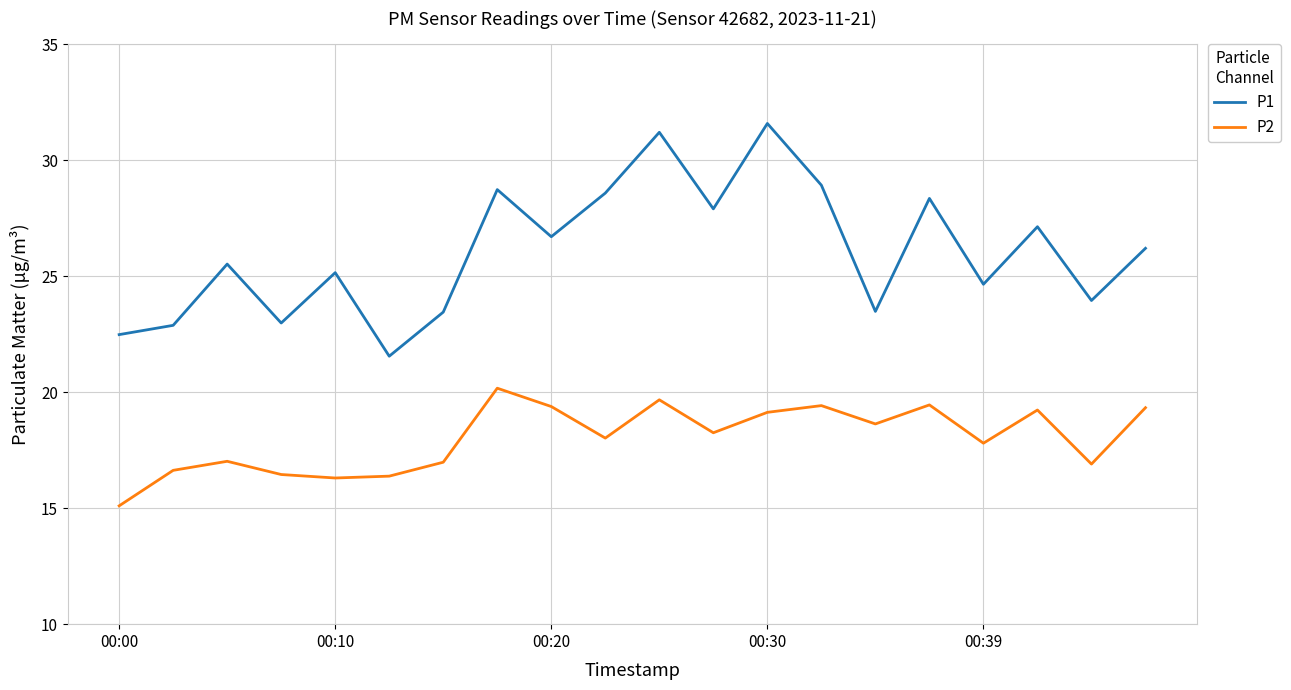

Which series has the widest spread of values?

P1